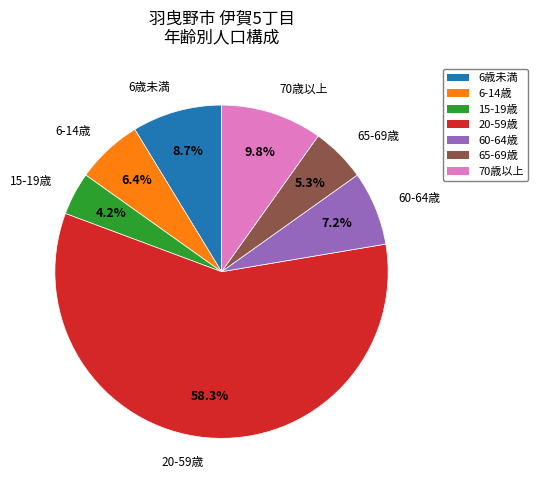

Is there any slice that represents more than half of the pie?

Yes